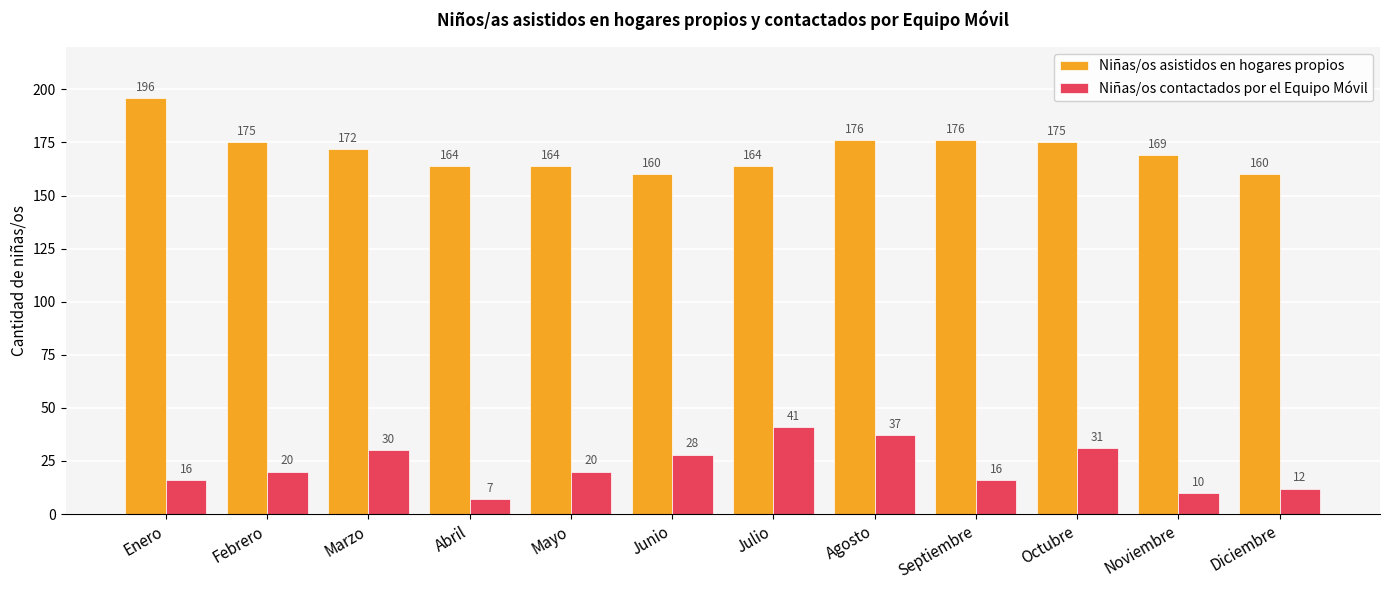

The Niñas/os contactados por el Equipo Móvil series shows 55 at Agosto. True or false?

False